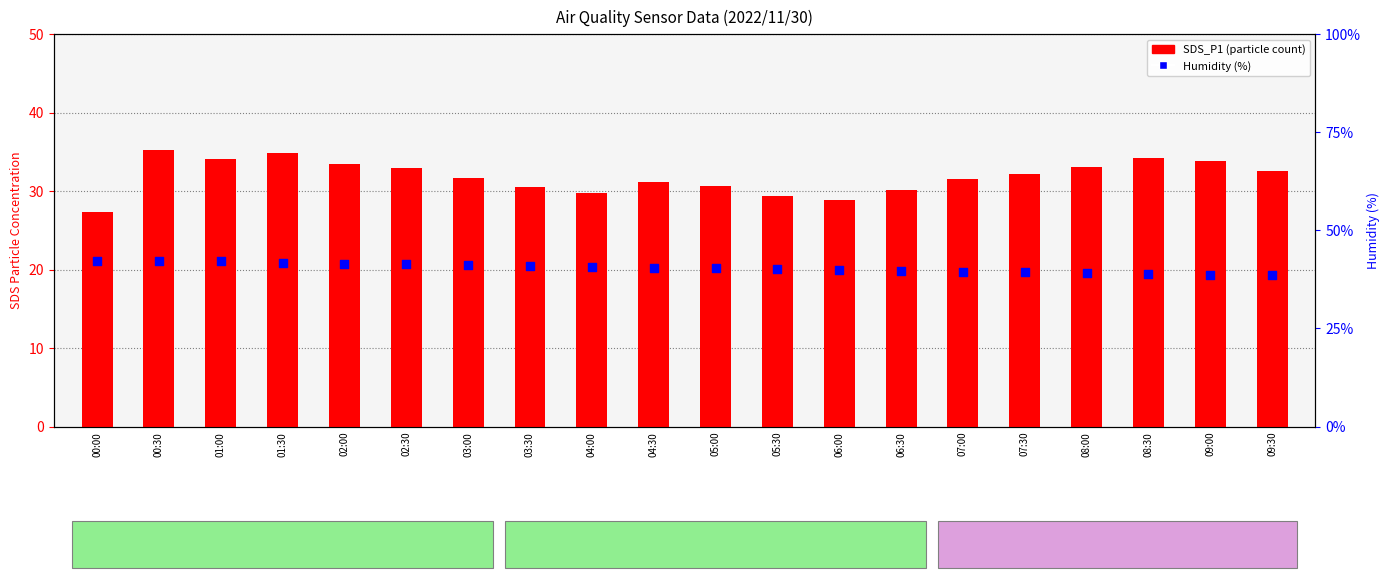

Is the value of Humidity at 04:00 greater than the value of SDS_P1 at 02:30?

Yes